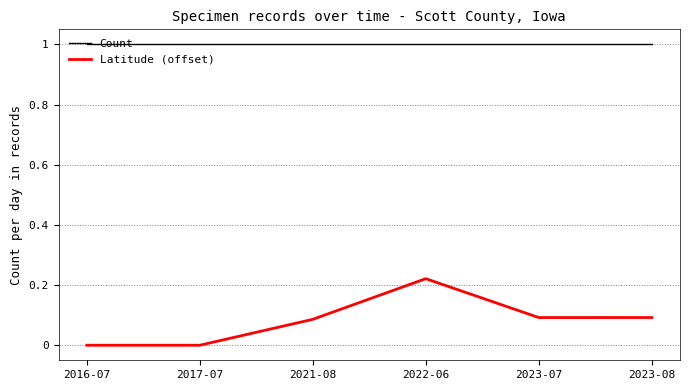

Which series has the largest total across all categories?

Count